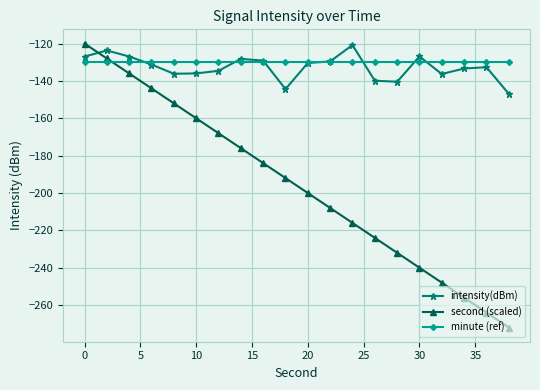

Which series has the widest spread of values?

second (scaled)